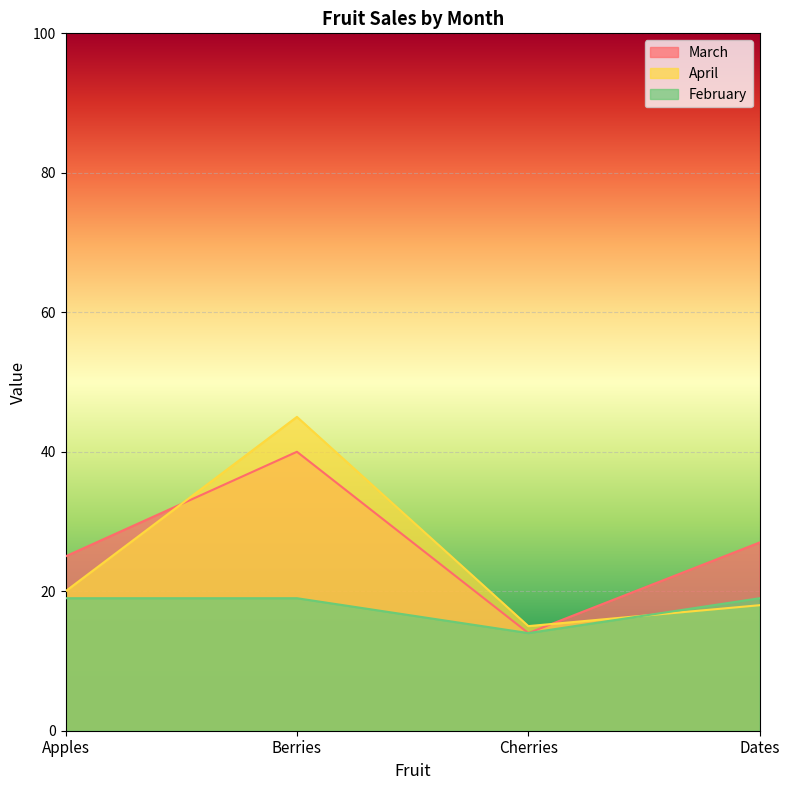

Is the value of February at Berries greater than the value of April at Cherries?

Yes